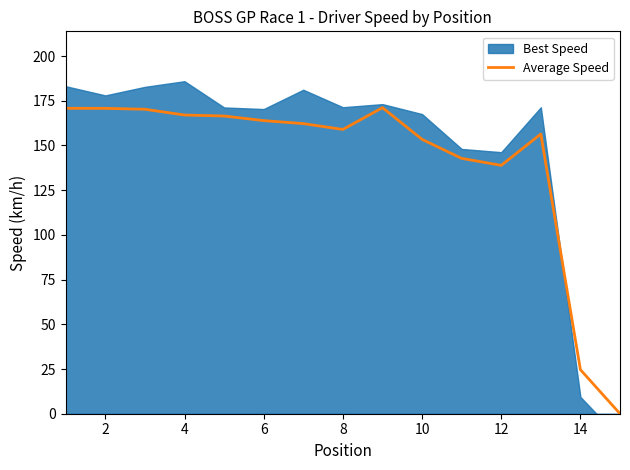

How many points are higher than both their immediate neighbors (excluding endpoints)?

2